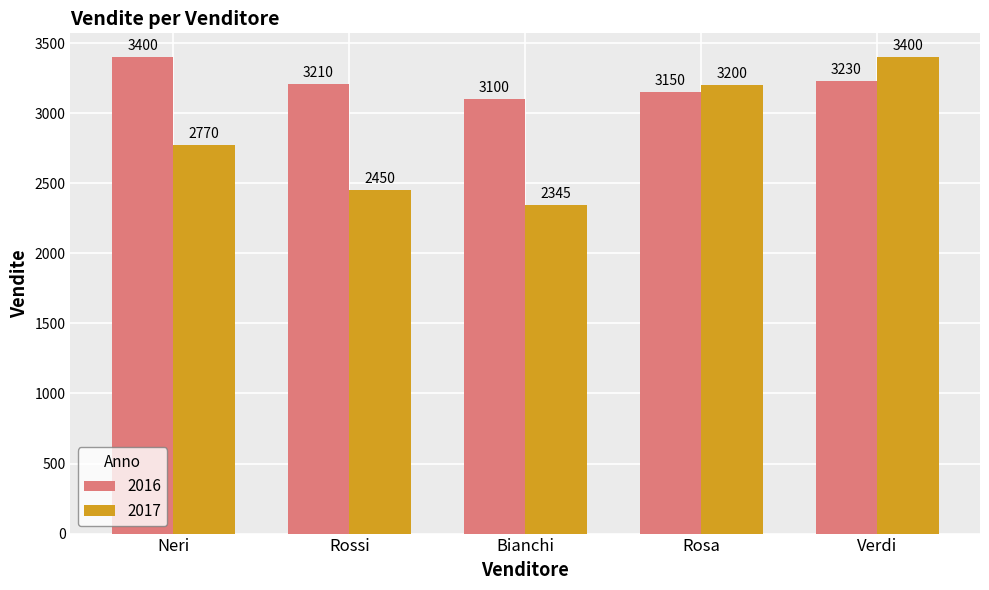

At how many categories does at least one series exceed 2955?

5